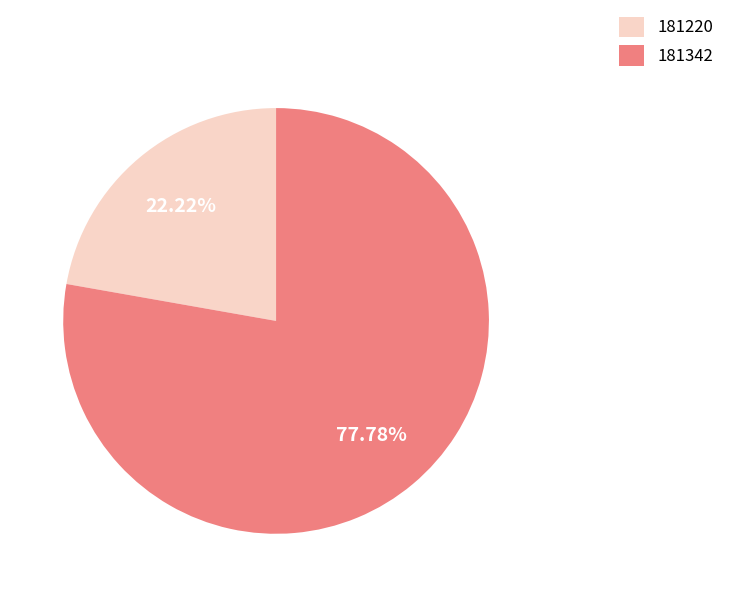

What is the largest slice in the pie chart?

181342